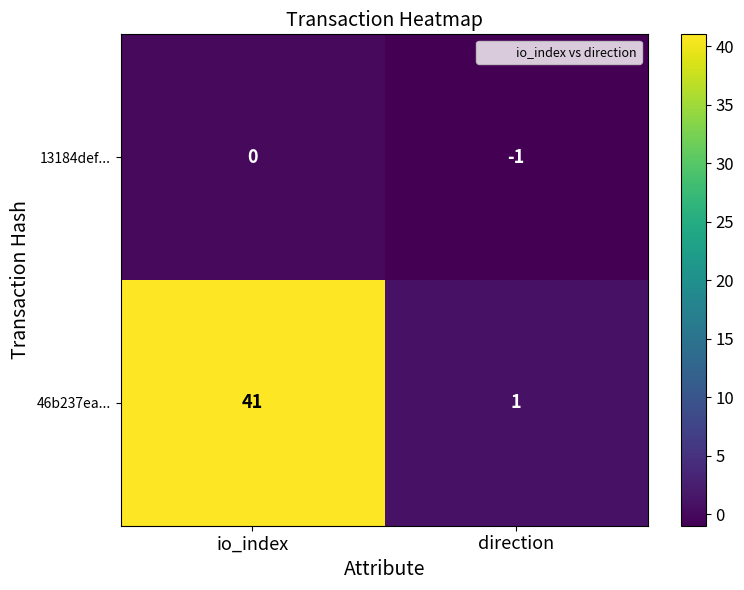

The value of 46b237ea... at direction is 0. True or false?

False